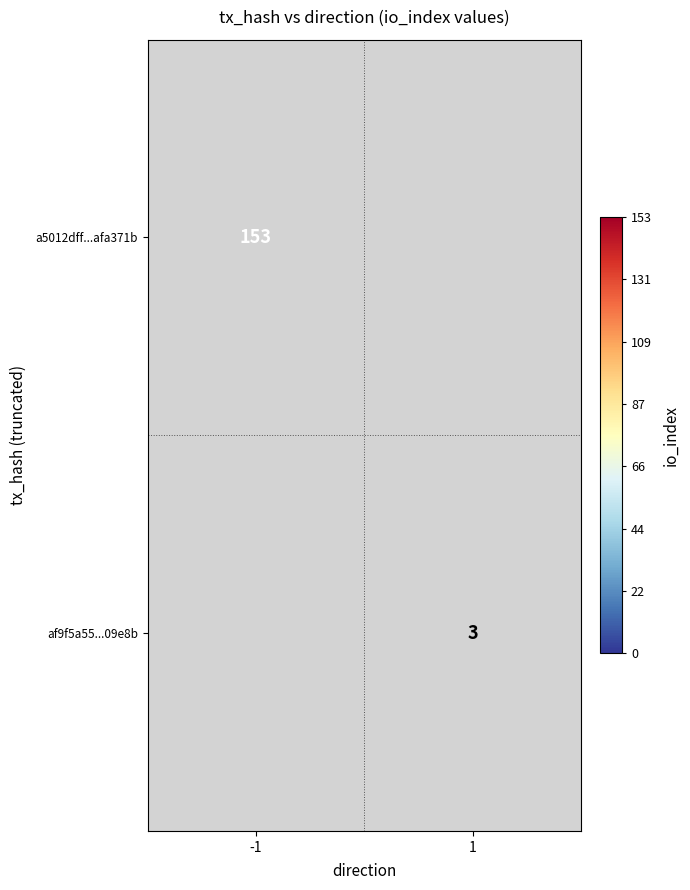

Count the number of categories in the chart.

2